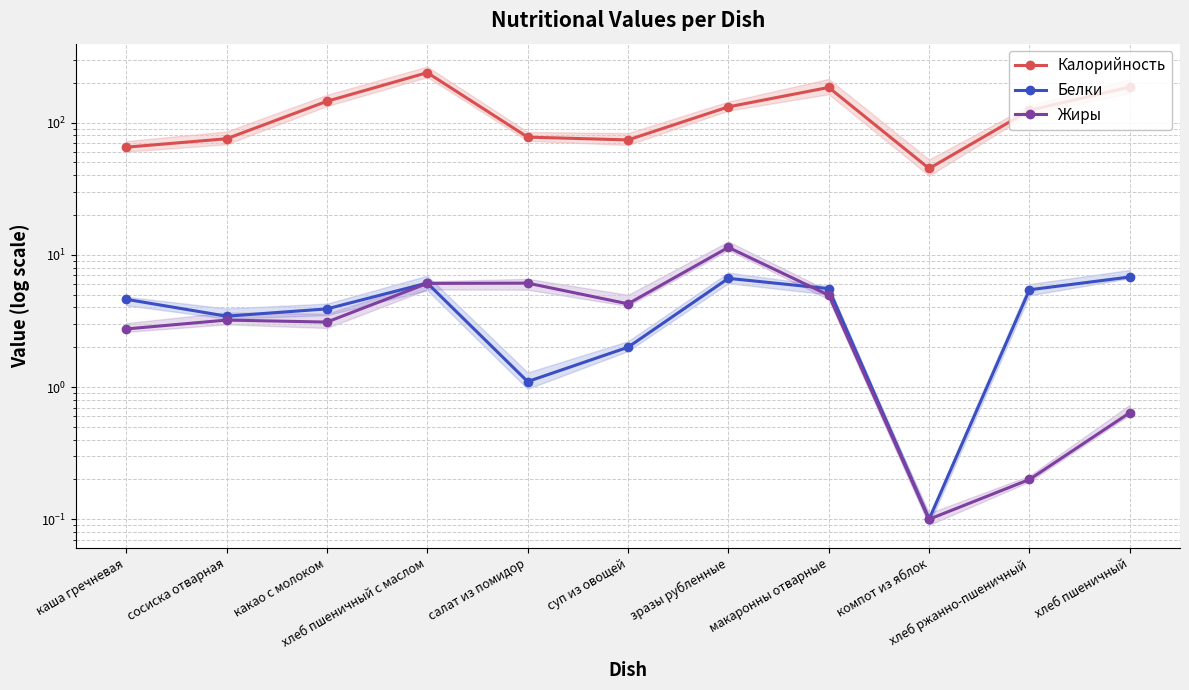

Which has a higher value, хлеб ржанно-пшеничный or хлеб пшеничный с маслом?

хлеб пшеничный с маслом